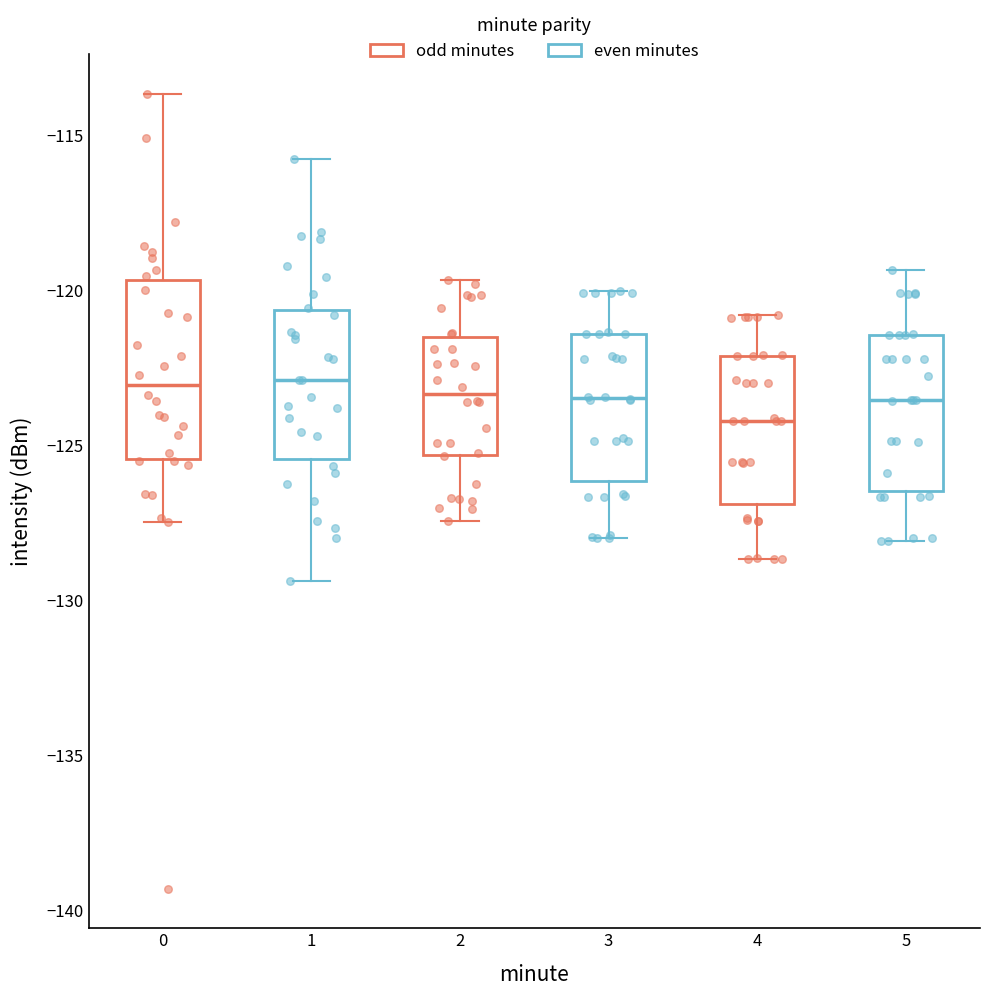

Reading left to right, read every box against the y-axis: the position of its median line, the range the box covers, and the ends of its whiskers. The values are not printed on the chart, so give them approximately, as read against the axis.

0: median -123.0, box -125.5 to -119.5, whiskers -127.5 to -113.5
1: median -123.0, box -125.5 to -120.5, whiskers -129.5 to -116.0
2: median -123.5, box -125.5 to -121.5, whiskers -127.5 to -119.5
3: median -123.5, box -126.0 to -121.5, whiskers -128.0 to -120.0
4: median -124.0, box -127.0 to -122.0, whiskers -128.5 to -121.0
5: median -123.5, box -126.5 to -121.5, whiskers -128.0 to -119.5